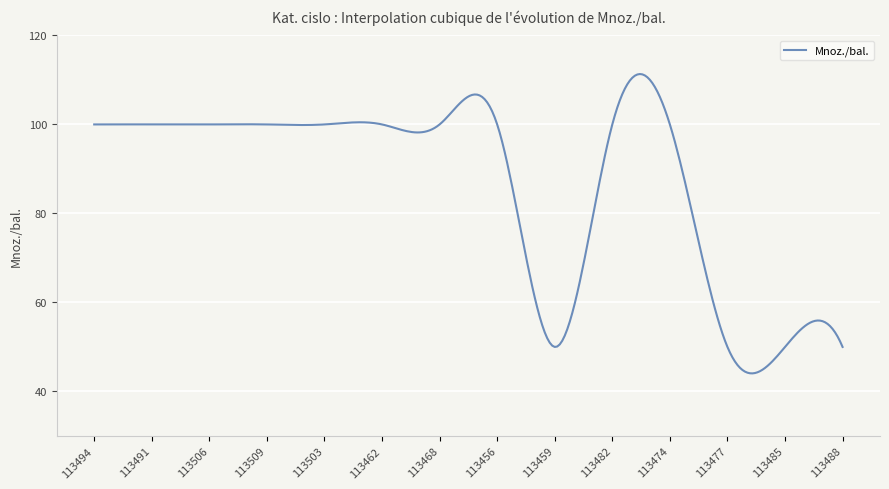

What is the sum of all values?

26009.2